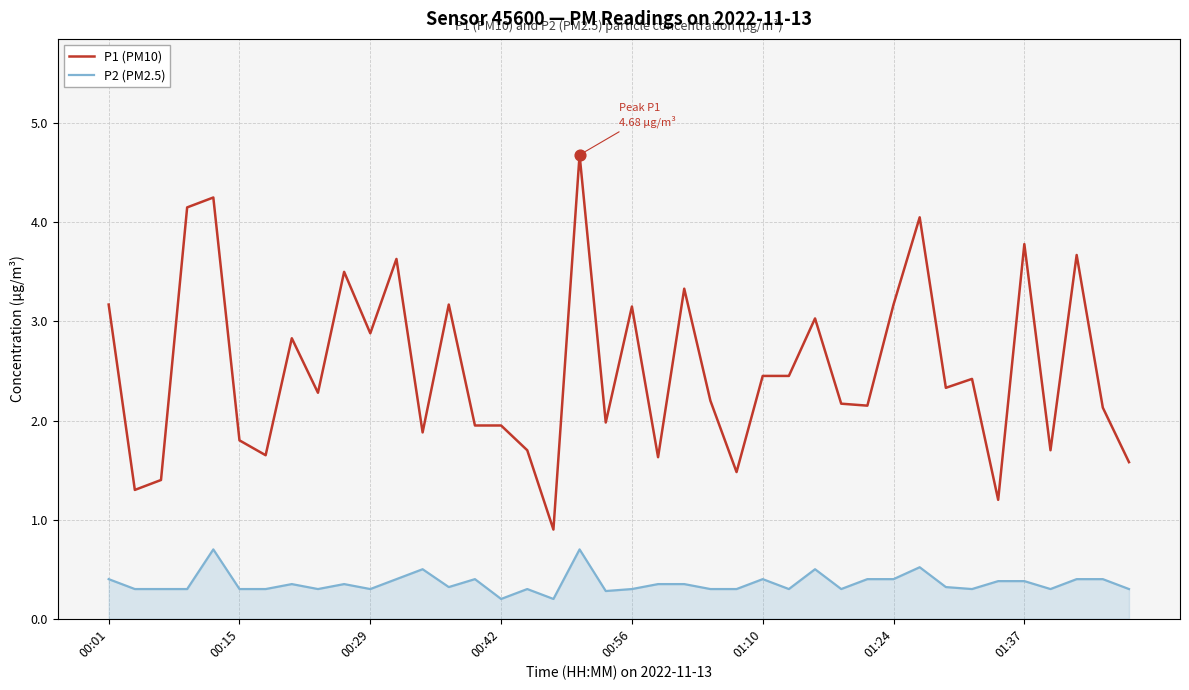

What are all the series names shown in the legend?

P1 (PM10), P2 (PM2.5)